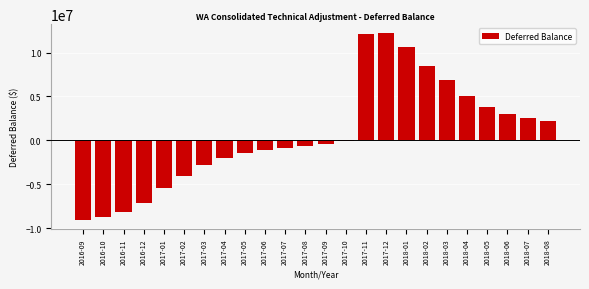

What is the greatest value displayed?

12170105.4